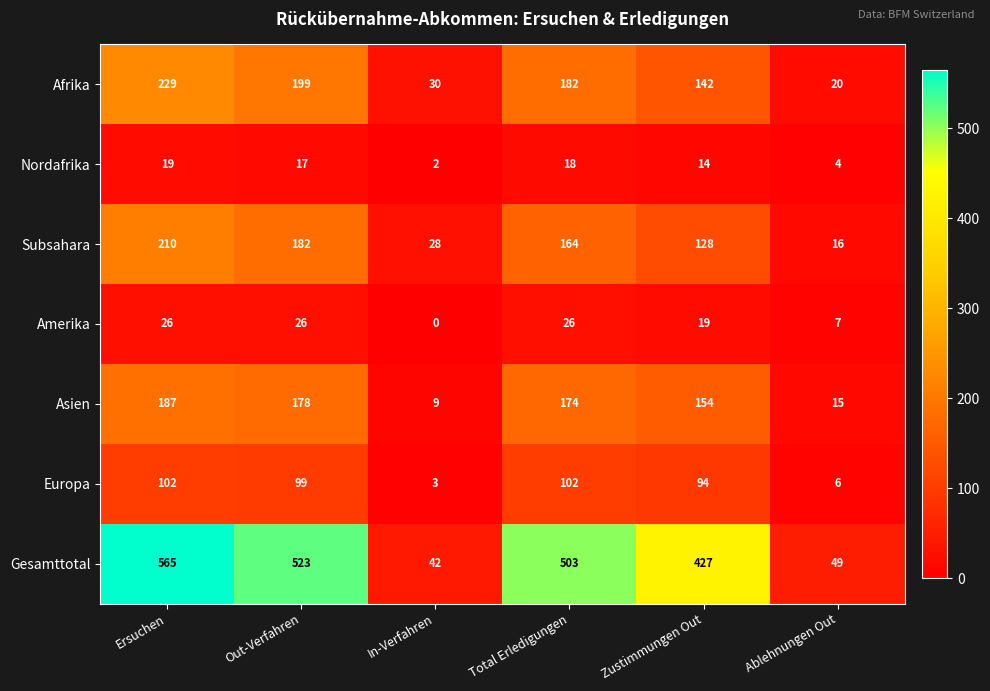

True or false: Asien has a value of 178 at Out-Verfahren.

True